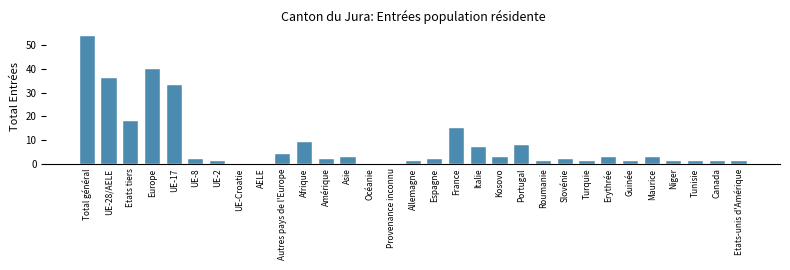

At which category does the chart reach its peak across all series?

Total général